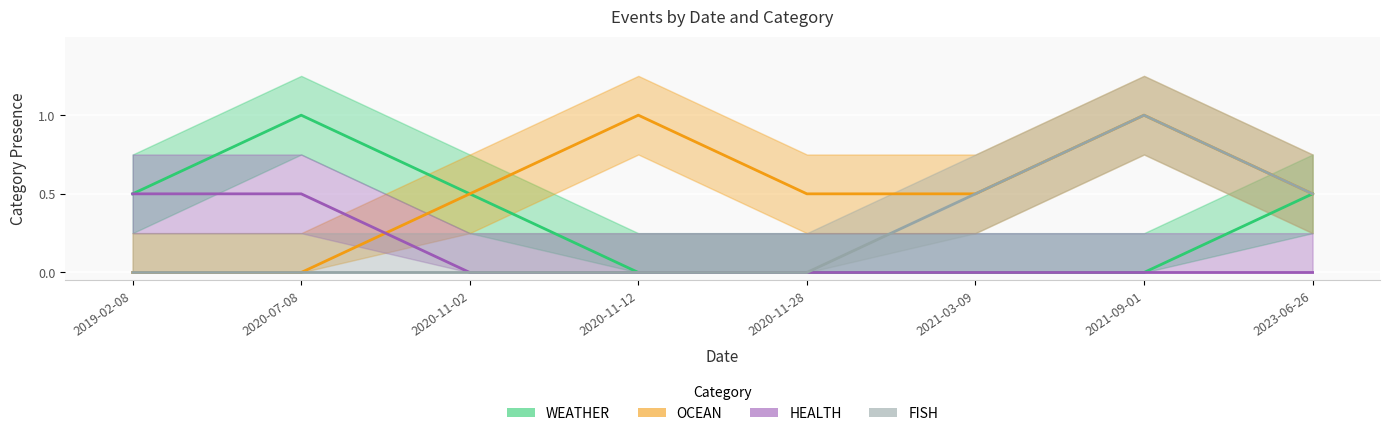

Rank the series by their maximum value, from lowest to highest.

HEALTH, WEATHER, OCEAN, FISH